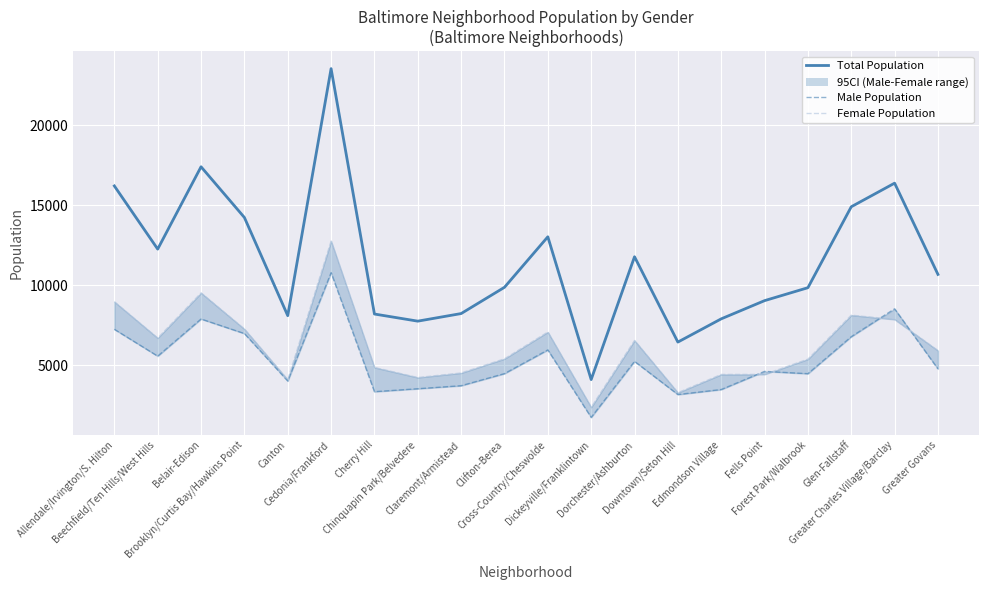

What is the sum of all Total Population values?

230001